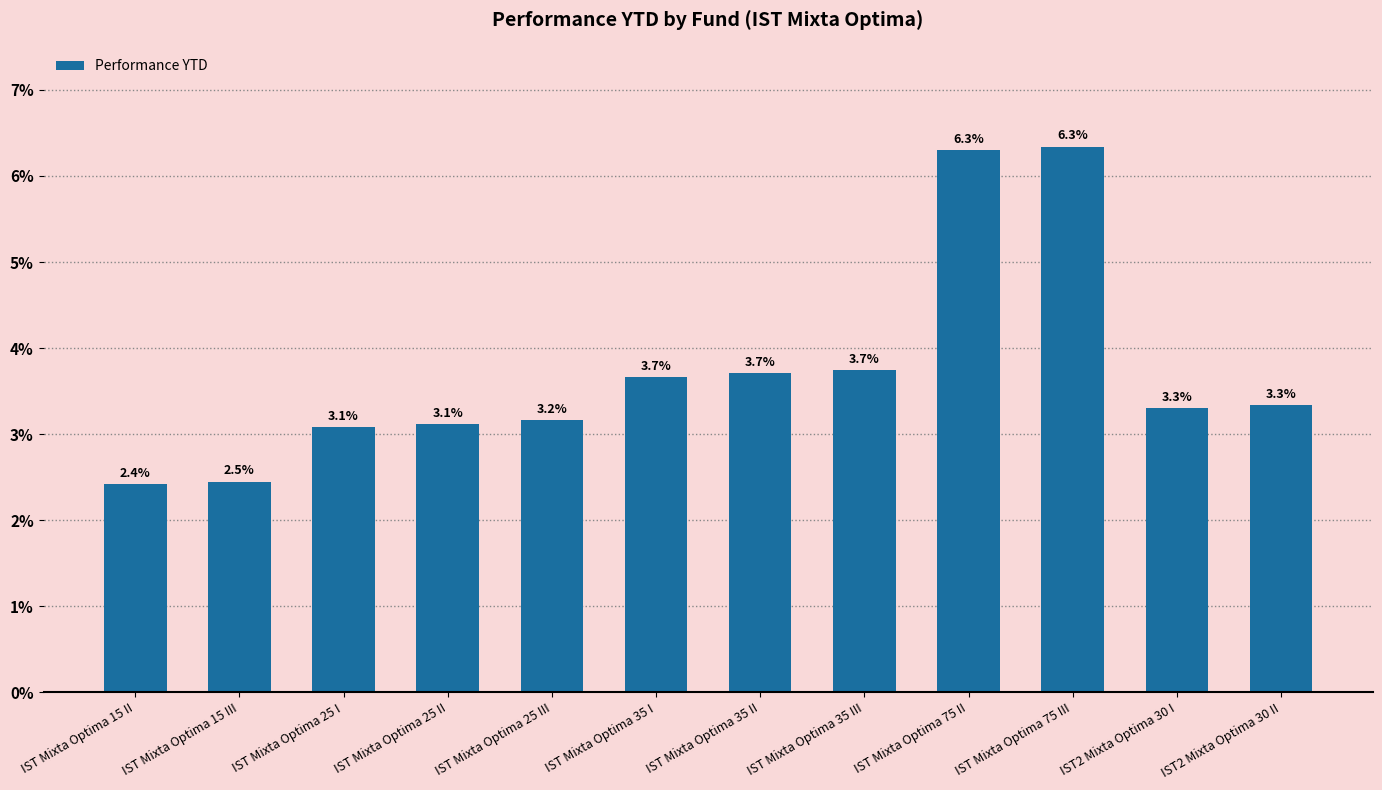

What is the label of the 11th bar from the right?

IST Mixta Optima 15 III